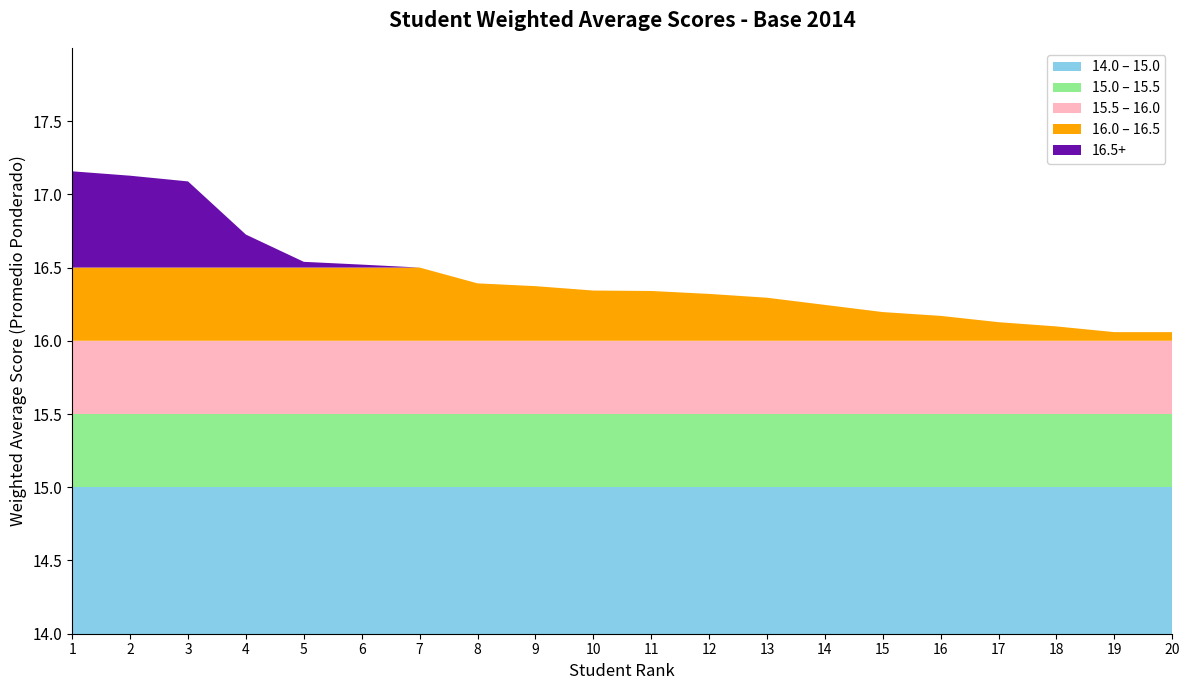

Reading left to right, extract all data points from this chart.

Top scores (17+): 17.2	17.1	17.1	0.0	0.0	0.0	0.0	0.0	0.0	0.0	0.0	0.0	0.0	0.0	0.0	0.0	0.0	0.0	0.0	0.0
Scores 16.5-17: 0.0	0.0	0.0	16.7	16.5	16.5	16.5	0.0	0.0	0.0	0.0	0.0	0.0	0.0	0.0	0.0	0.0	0.0	0.0	0.0
Scores 16.0-16.5: 0.0	0.0	0.0	0.0	0.0	0.0	0.0	16.4	16.4	16.3	16.3	16.3	16.3	16.2	16.2	16.2	16.1	16.1	16.1	16.1
Raw scores: 17.2	17.1	17.1	16.7	16.5	16.5	16.5	16.4	16.4	16.3	16.3	16.3	16.3	16.2	16.2	16.2	16.1	16.1	16.1	16.1